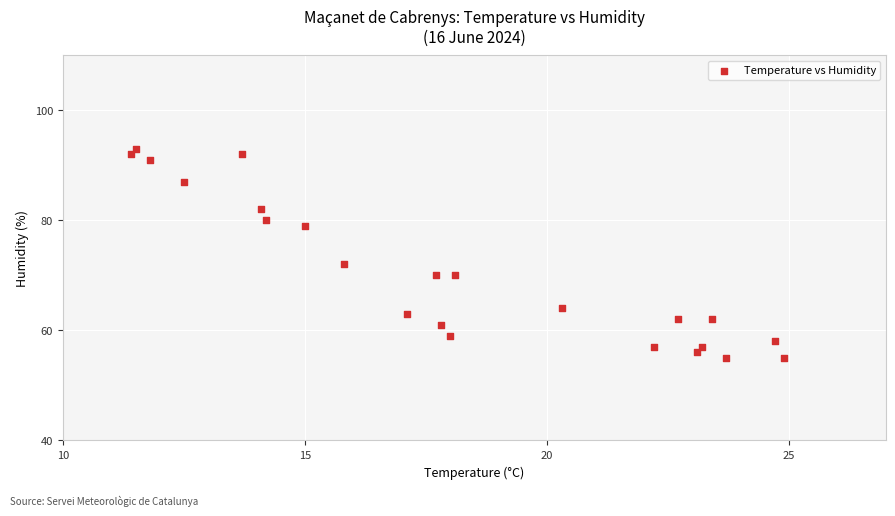

What Y value in the scatter plot is closest to 74?

72